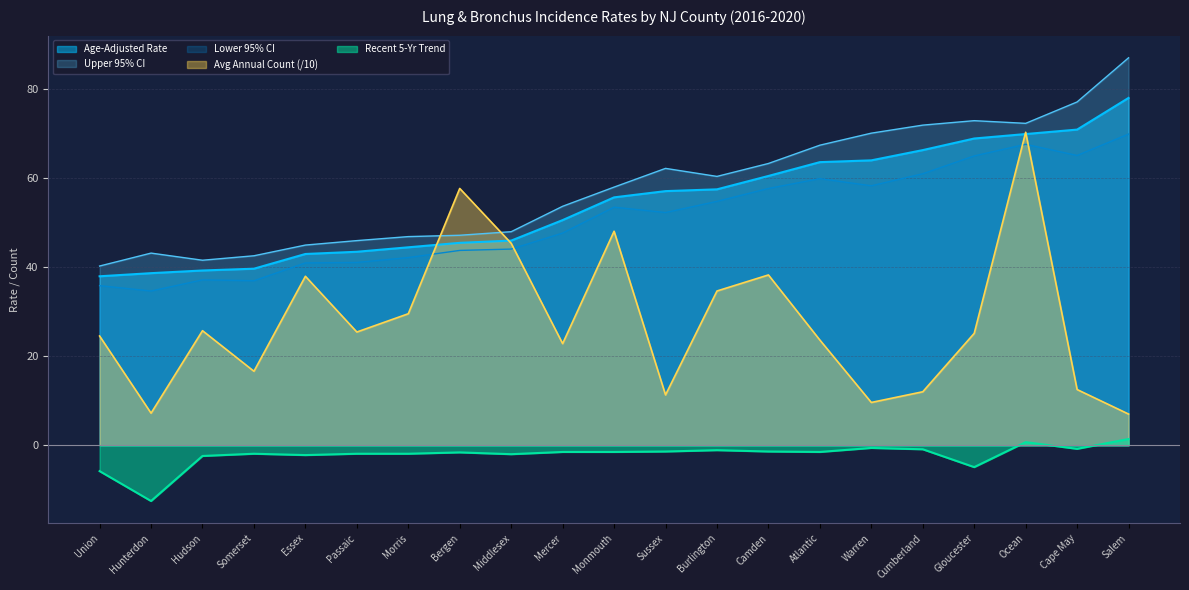

Rank the series at Union from highest to lowest value.

Upper 95% CI, Age-Adjusted Rate, Lower 95% CI, Avg Annual Count (/10), Recent 5-Yr Trend